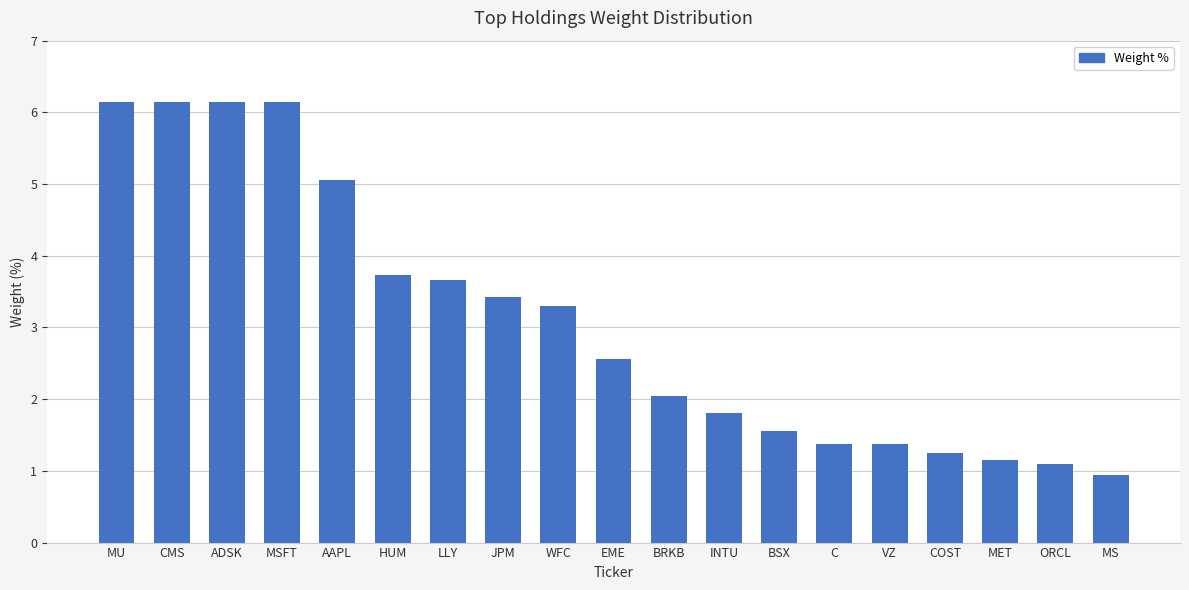

Does the chart contain stacked bars?

No